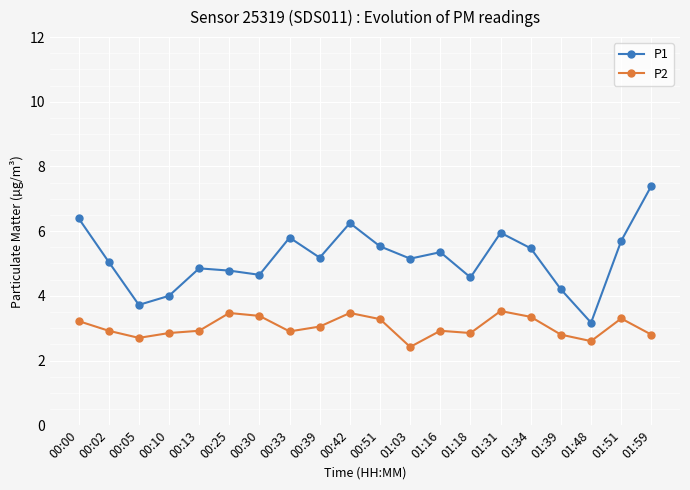

What is the difference between the maximum and minimum values in the P1 series?

4.2